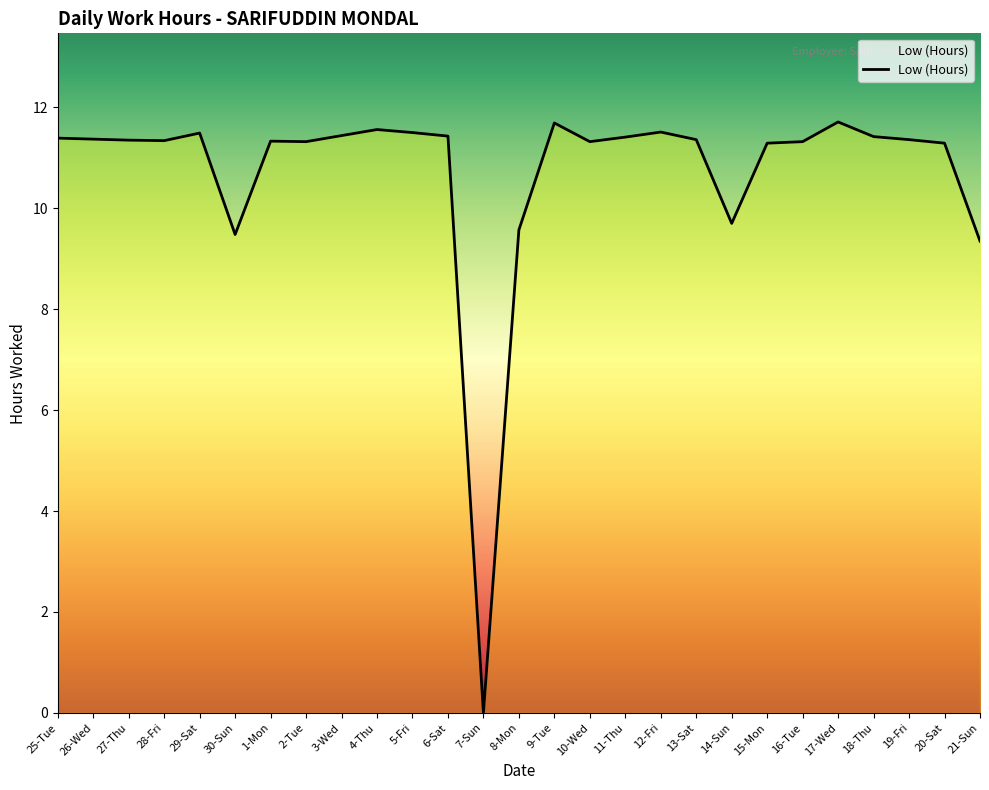

What is the change in value from 30-Sun to 11-Thu?

+1.9